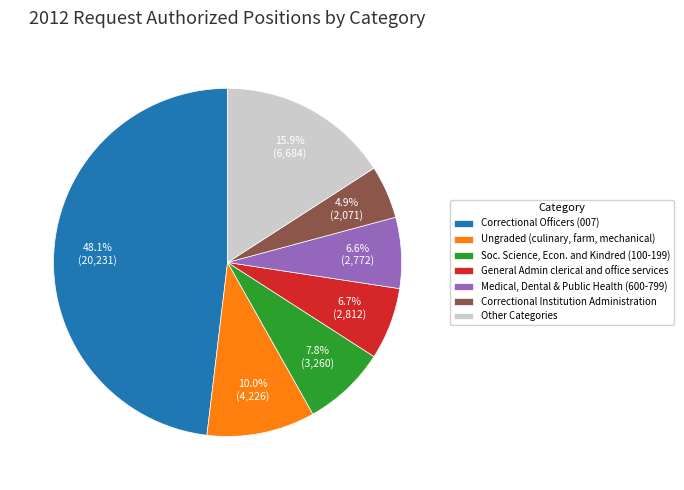

Which slice is the largest?

Correctional Officers (007)